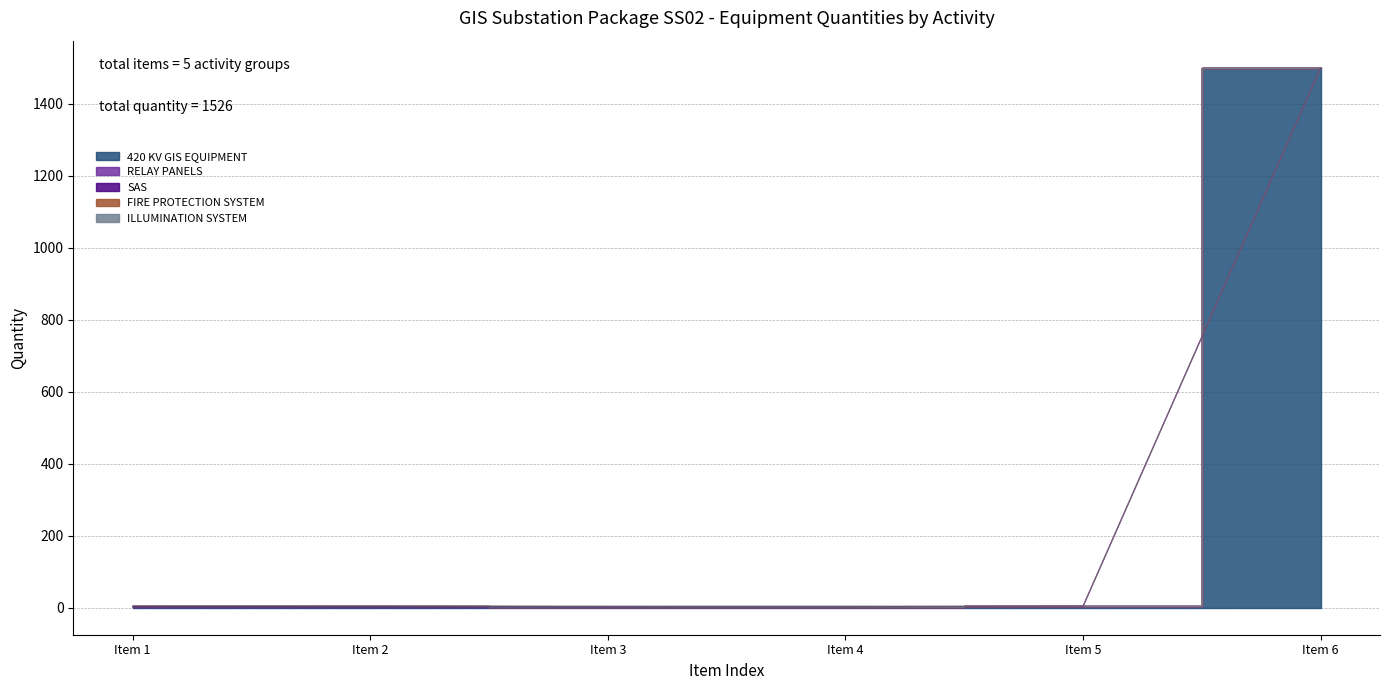

Between Item 4 and Item 1, which is larger?

Item 4